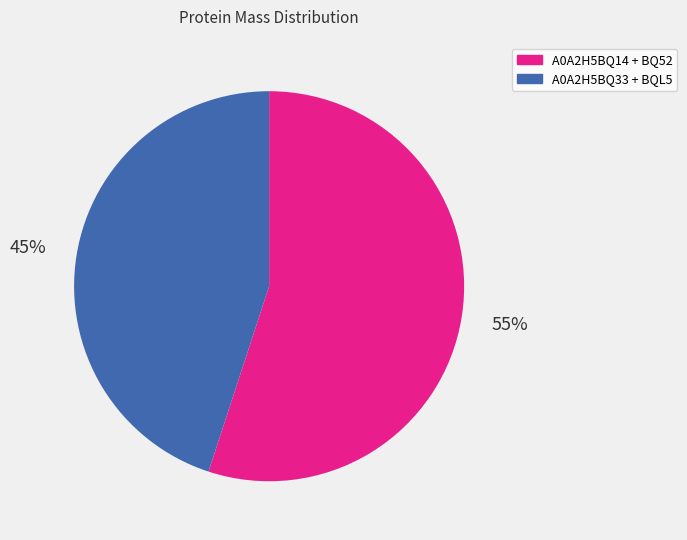

How many segments does this pie chart have?

2